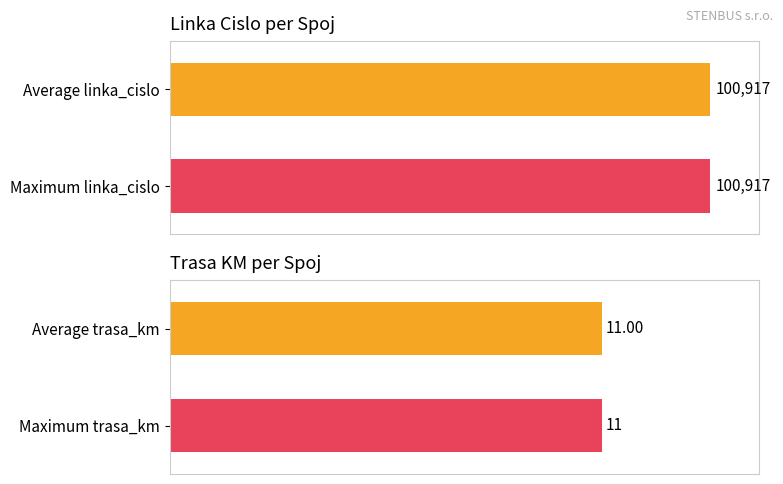

What is the lowest value of the linka_cislo series?

100917